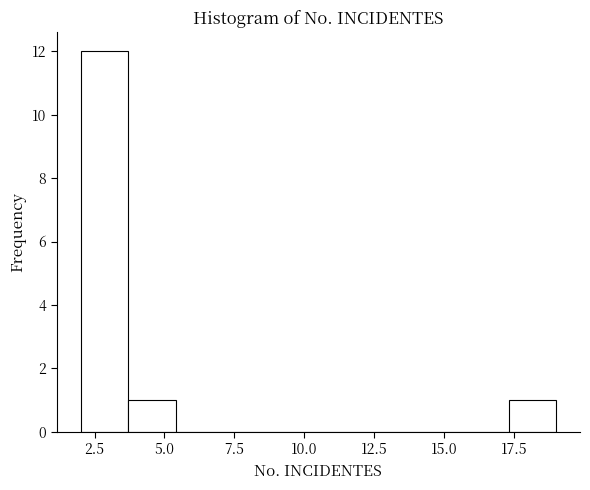

Around what value on the x-axis is the tallest bar? Give the approximate position of its centre, as read against the axis.

3.0